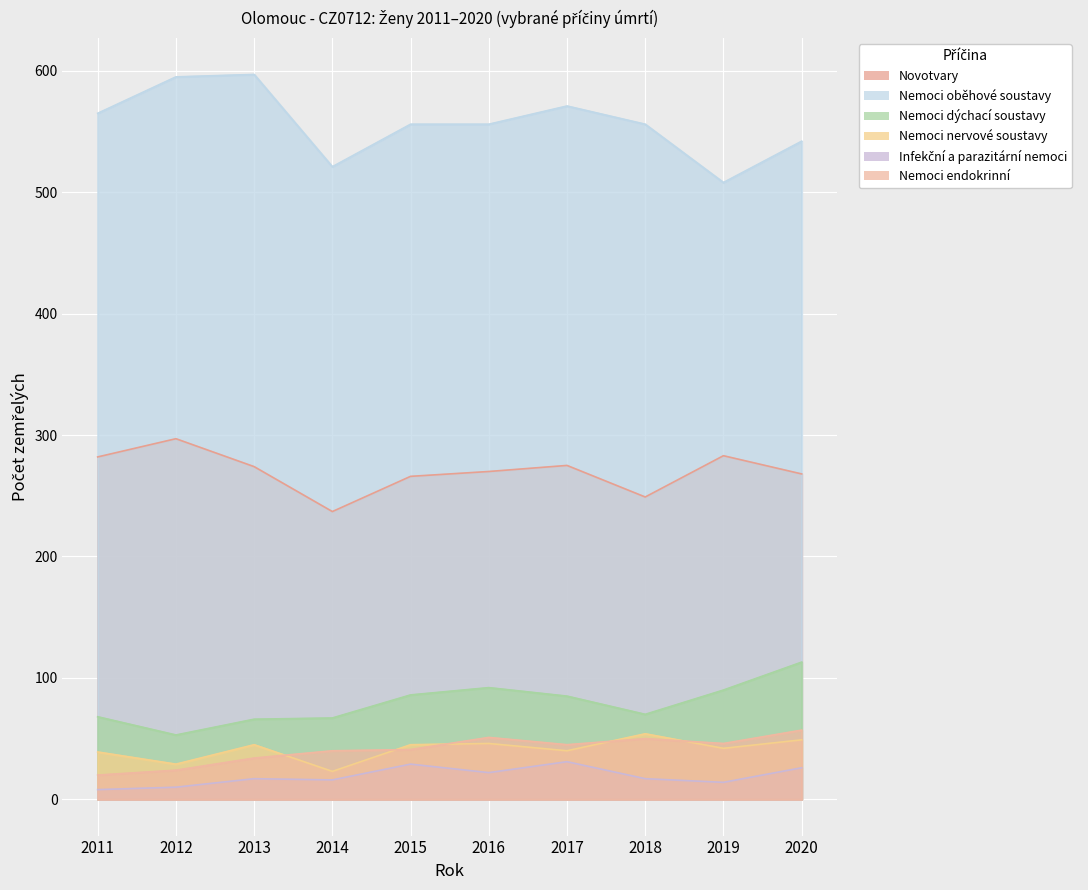

What is the value of the Nemoci endokrinní point at the 1st from the left?

20